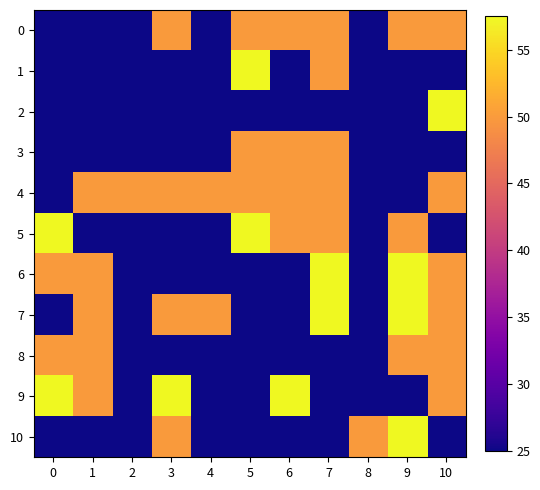

Between 4 and 7, which series saw the biggest shift?

6